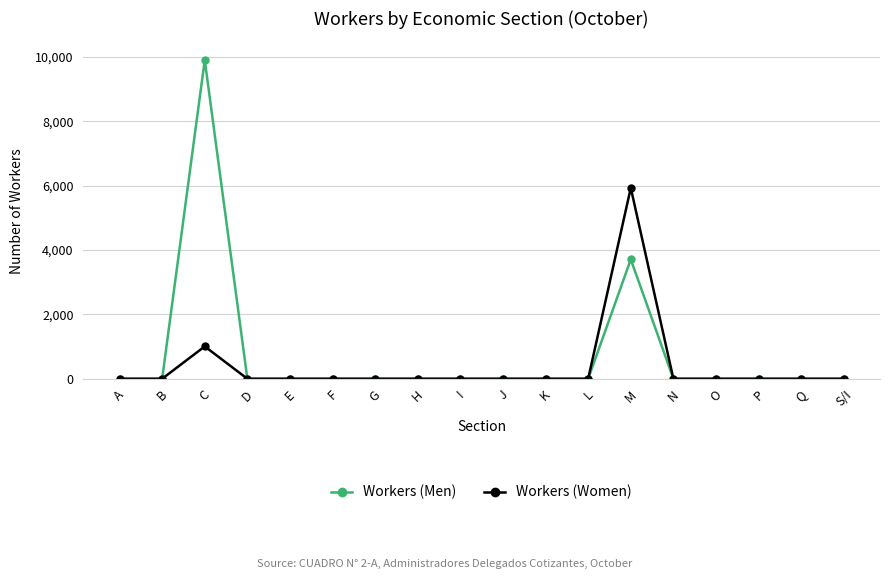

Reading left to right, extract all data points from this chart.

Workers (Men): 0	0	9898	0	0	0	0	0	0	0	0	0	3706	0	0	0	0	0
Workers (Women): 0	0	1005	0	0	0	0	0	0	0	0	0	5928	0	0	0	0	0